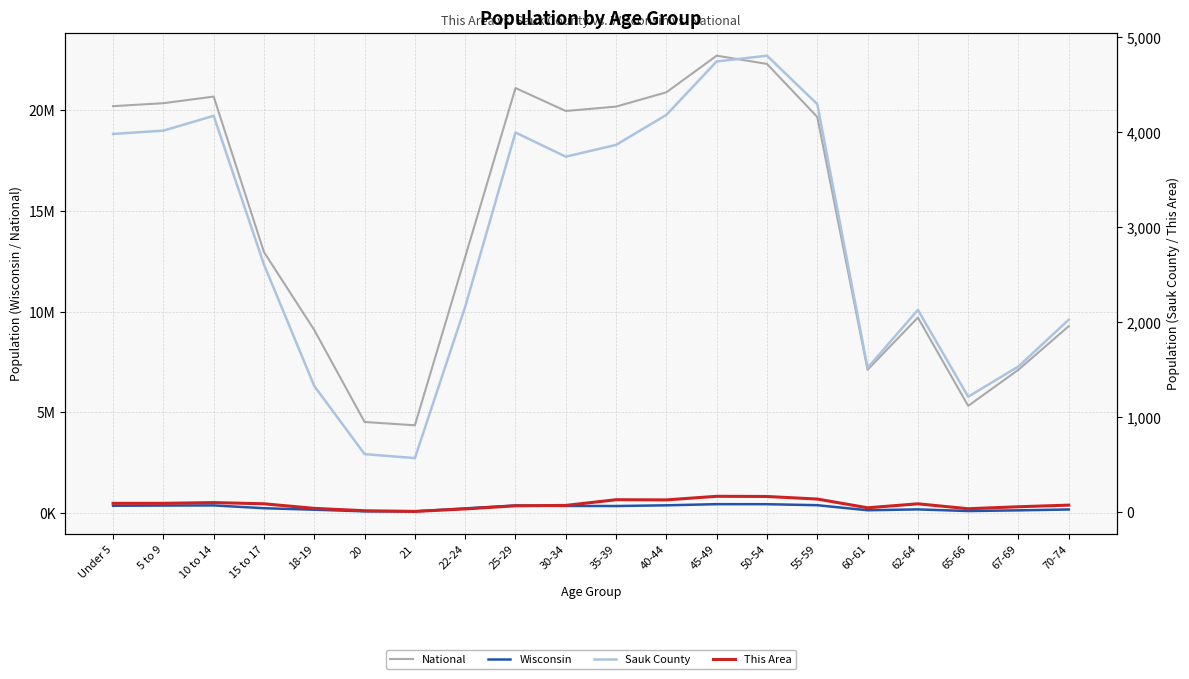

What value does the Wisconsin series have at 15 to 17?

236505